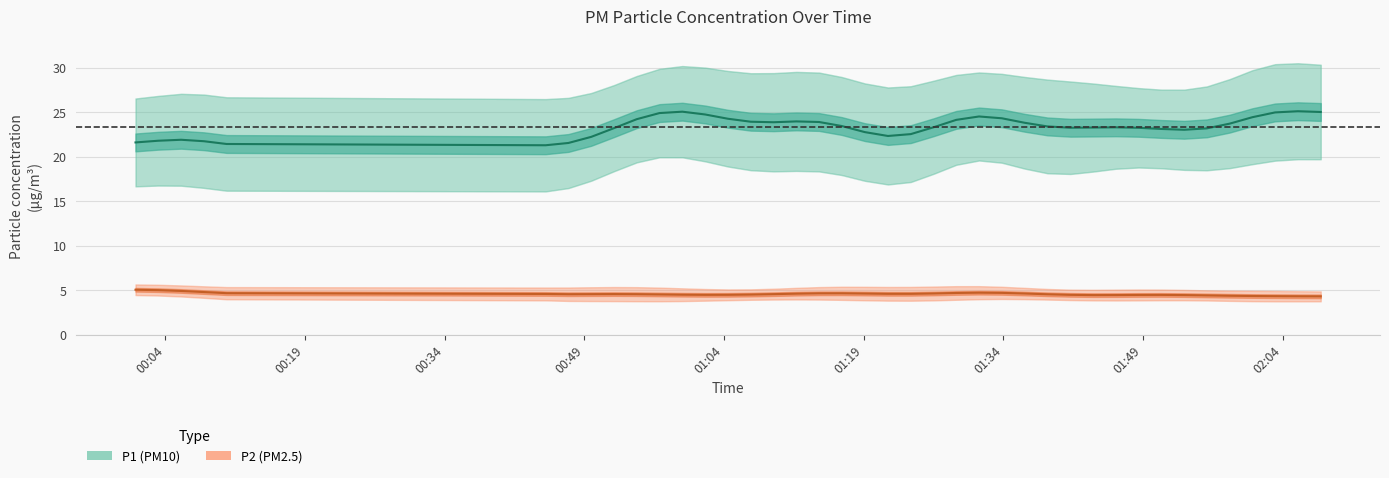

What is the lowest value of the P1 (PM10) series?

21.3